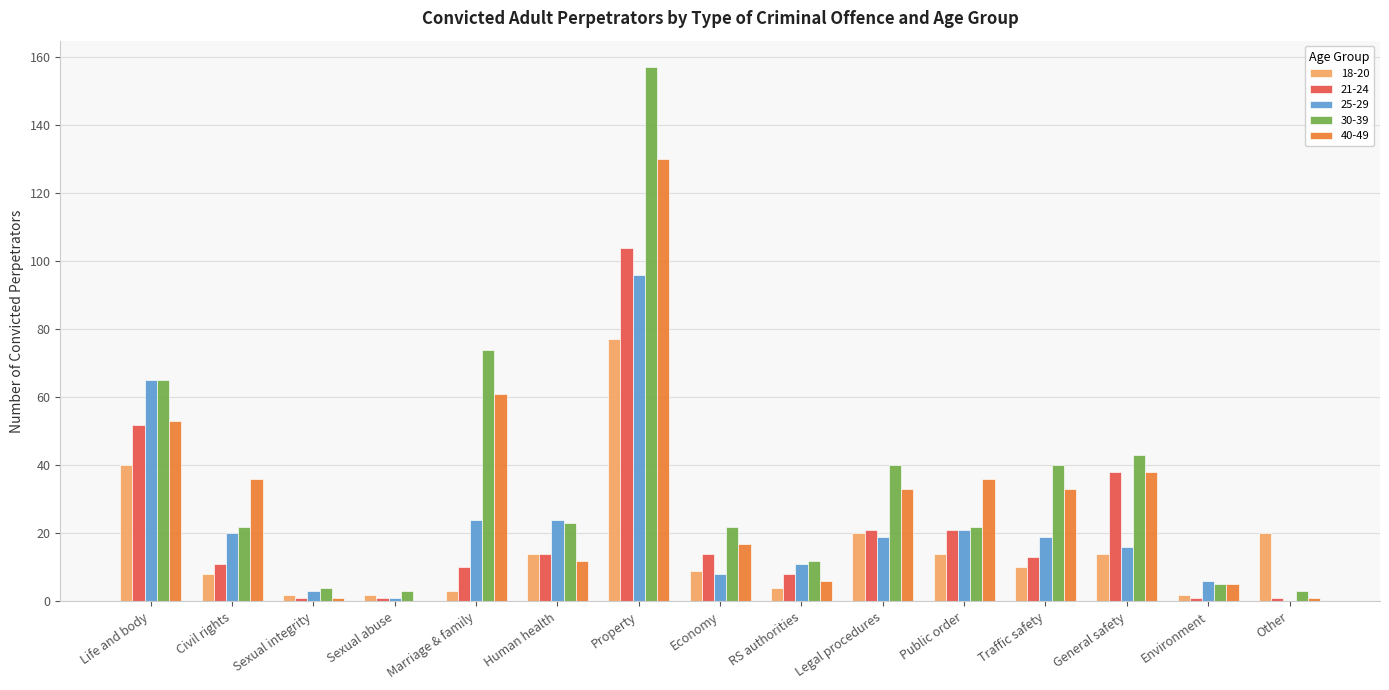

The value of 30-39 at General safety is 18. True or false?

False